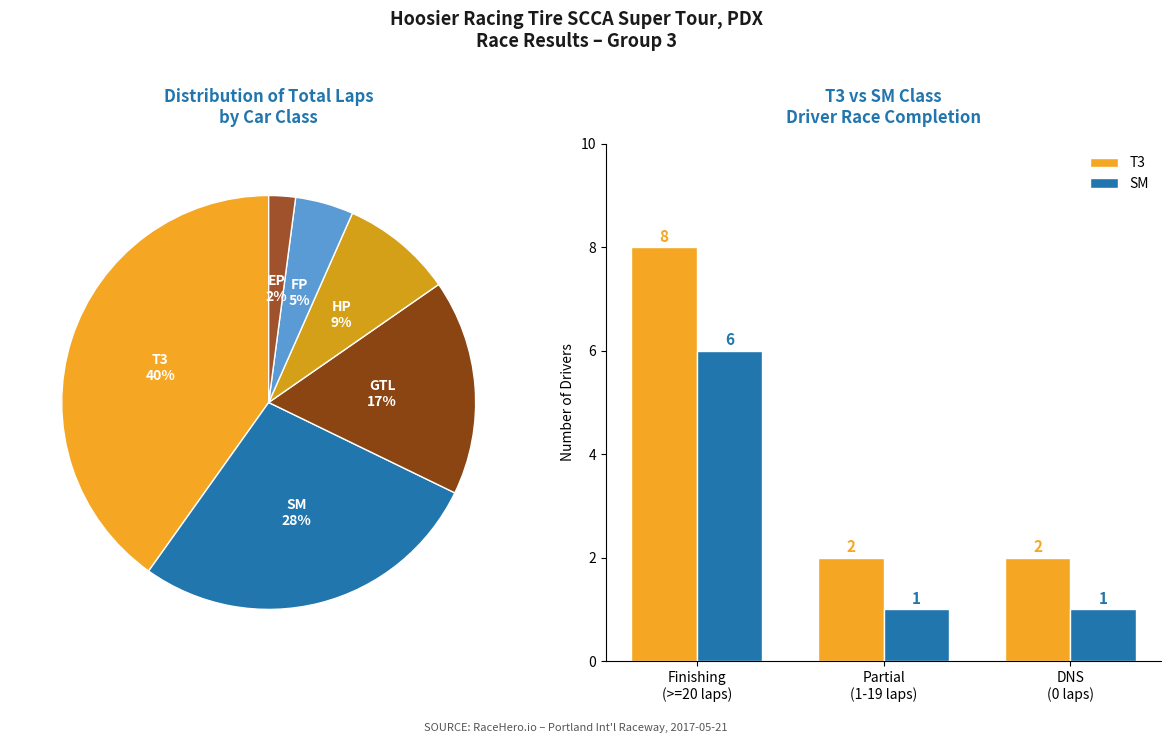

True or false: Finishing
(>=20 laps) accounts for 75% of the total.

True